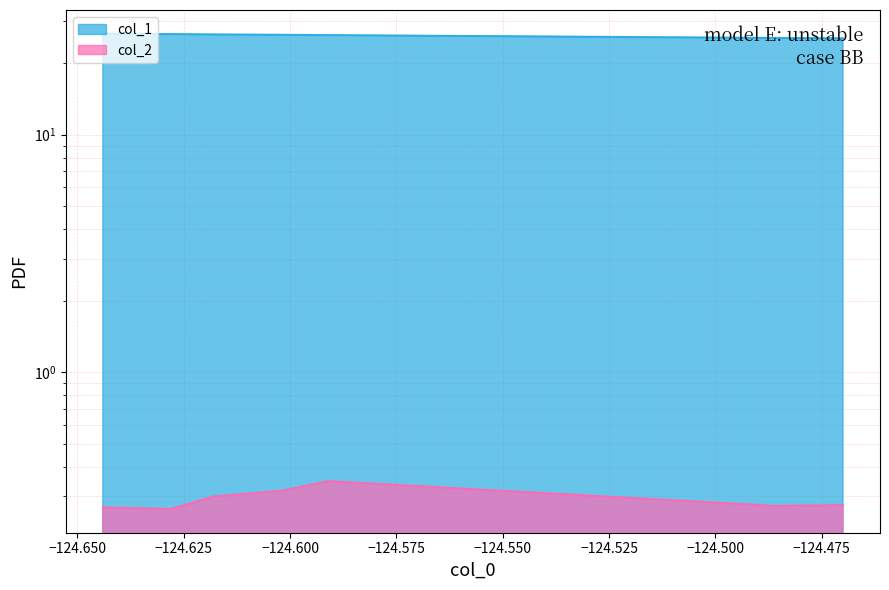

Which series has the widest spread of values?

col_1